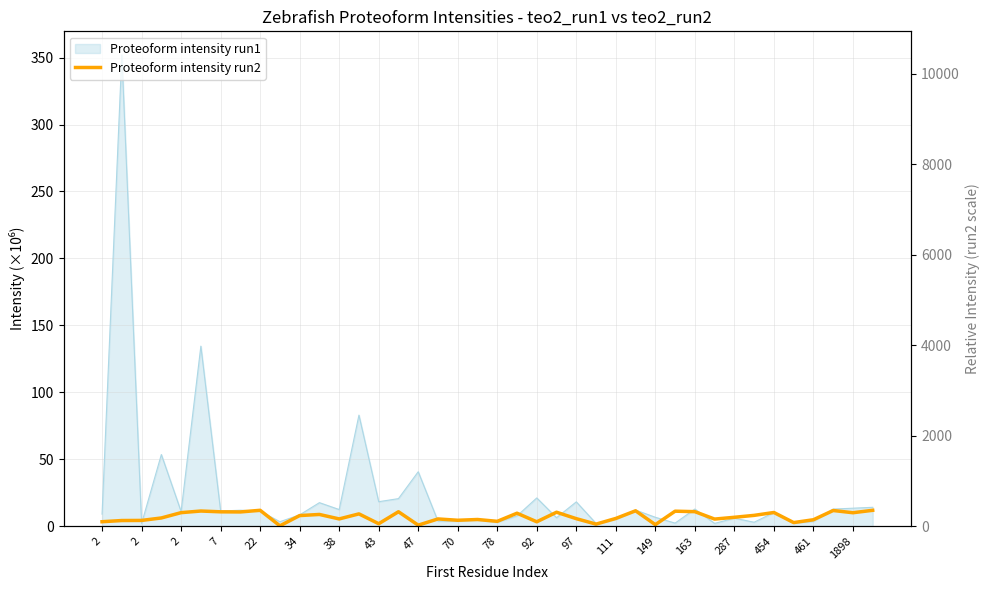

What is the label of the 34th point from the right?

7